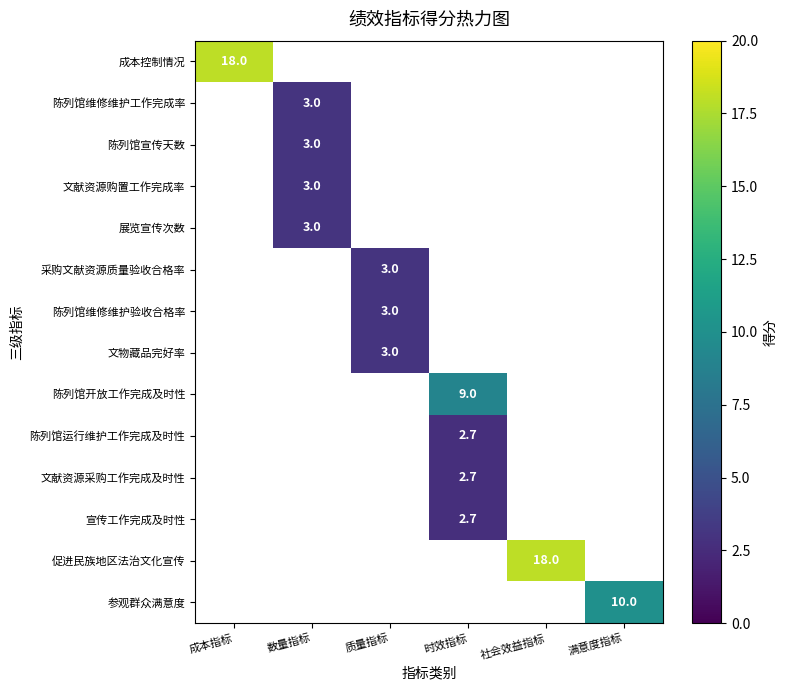

True or false: 采购文献资源质量验收合格率 has a value of 3.0 at 质量指标.

True